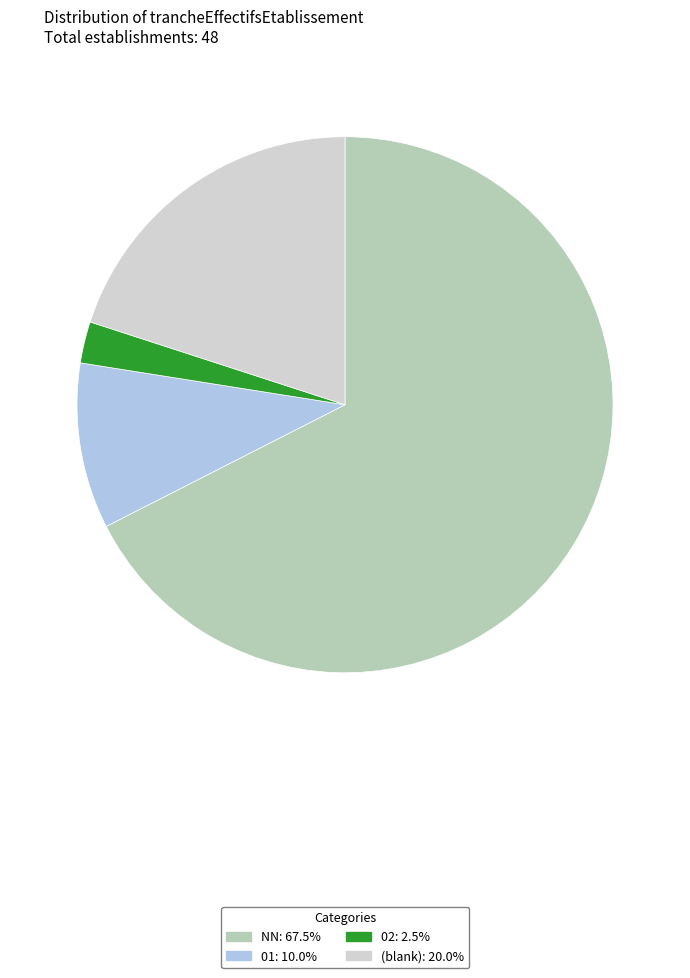

Is there any slice that represents more than half of the pie?

Yes